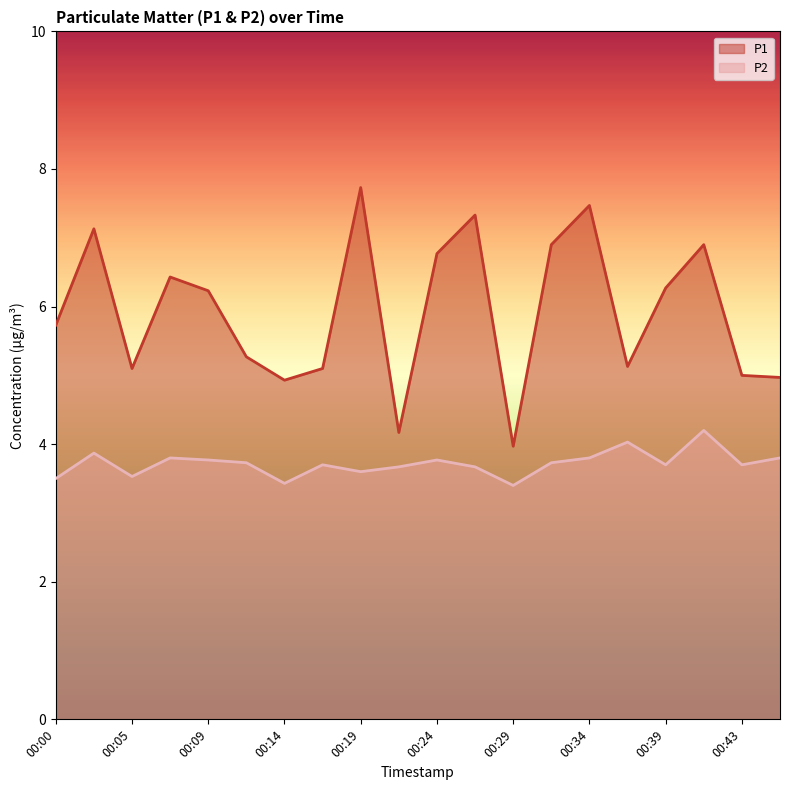

Rank the series at 00:34 from highest to lowest value.

P1, P2